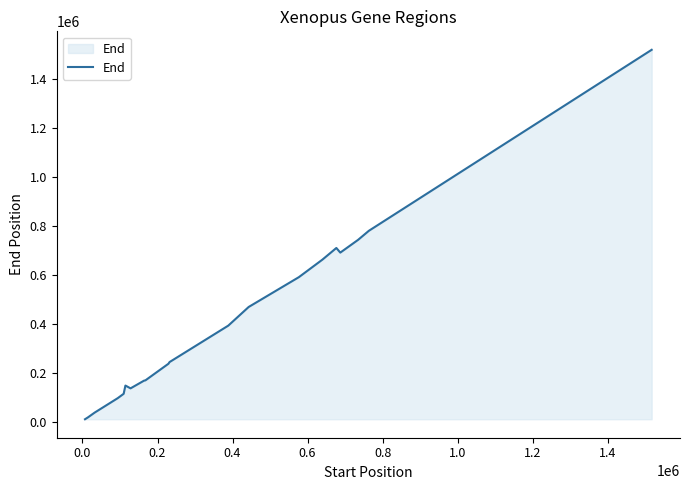

What is the sum of all values?

7934384